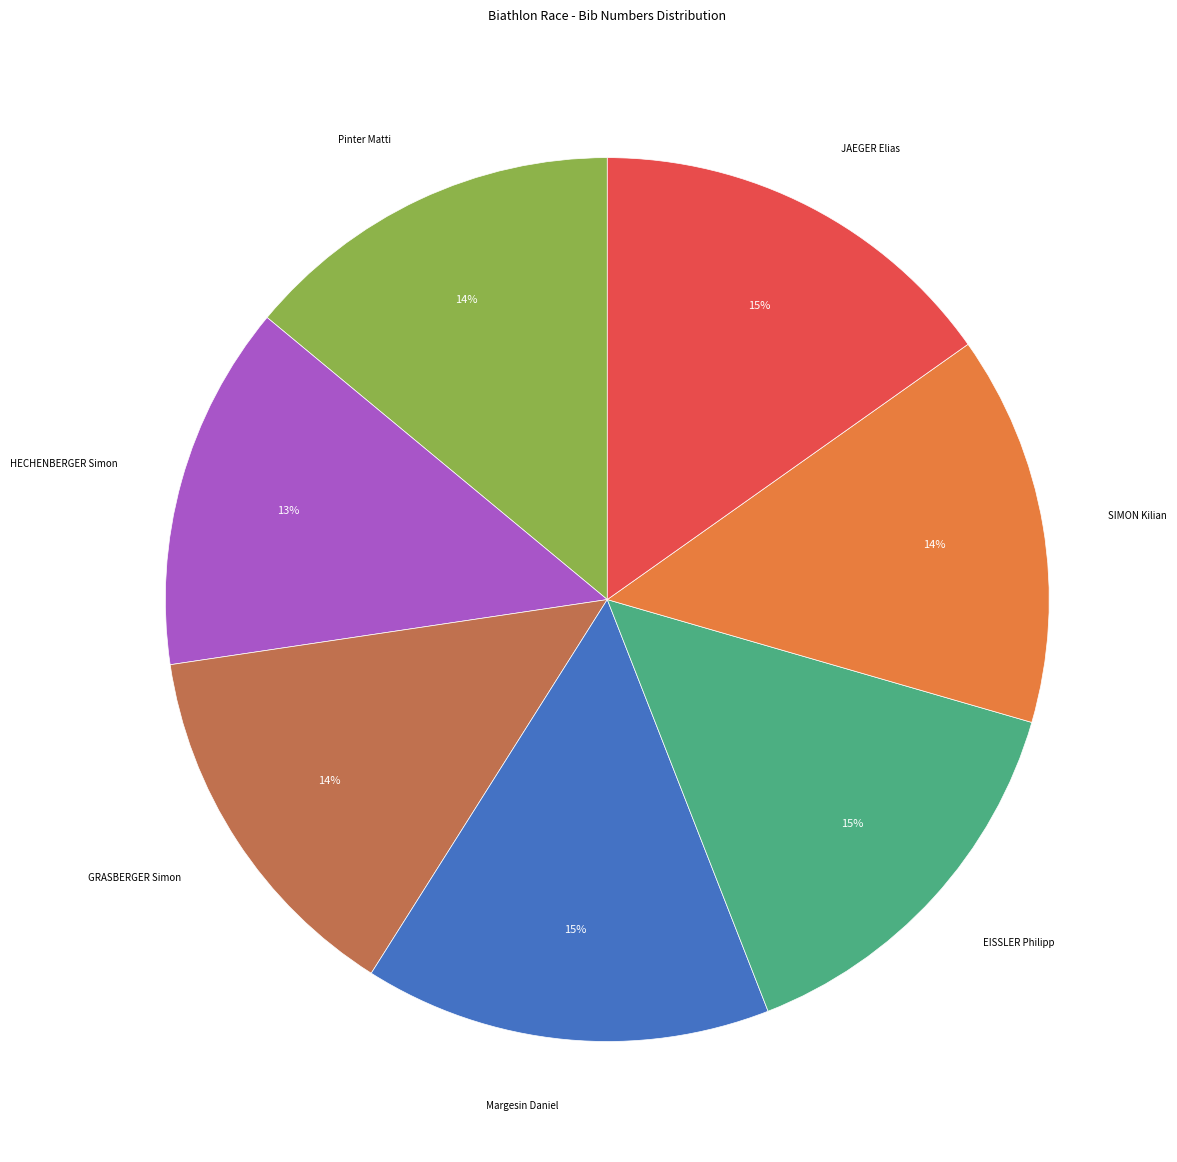

Is there any slice that represents more than half of the pie?

No